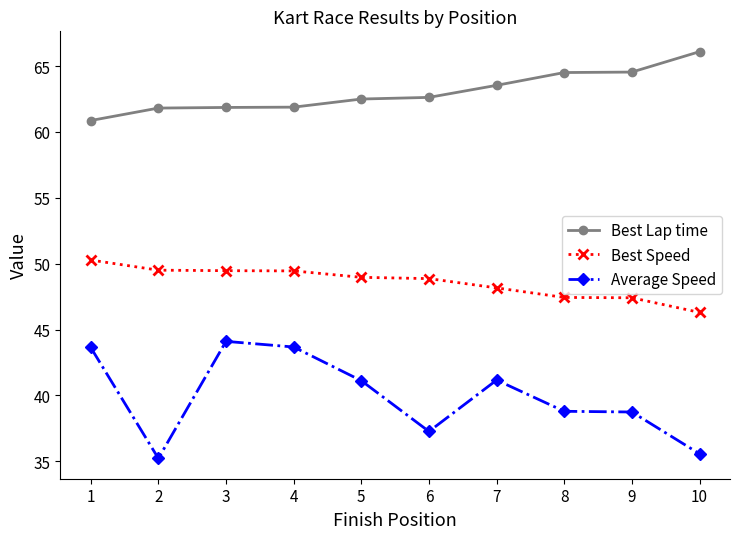

What is the difference between the maximum and minimum values in the Best Speed series?

4.0